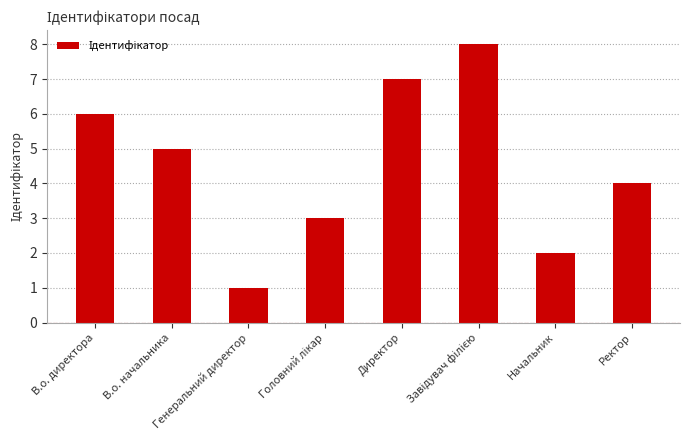

What is the minimum value shown in the chart?

1